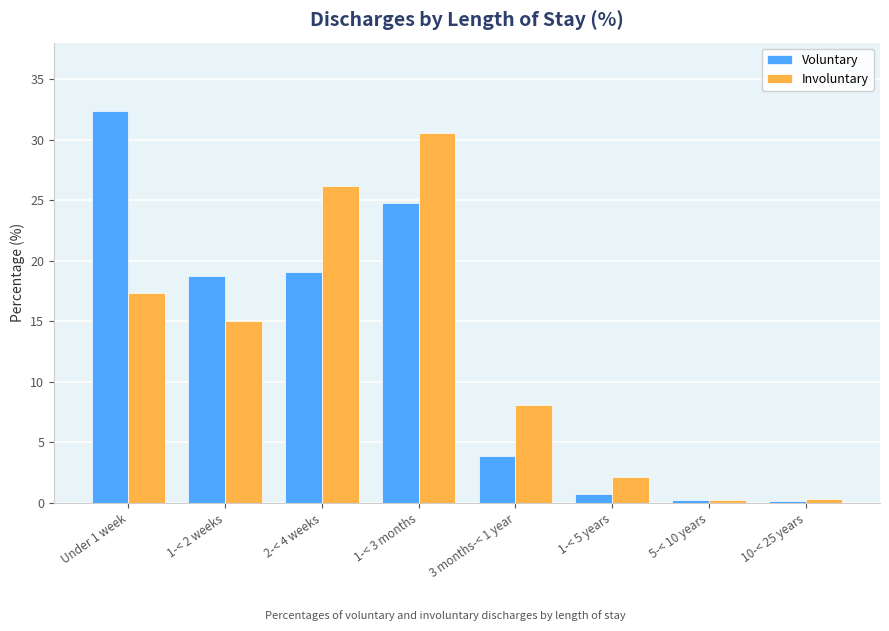

What is the smallest value displayed?

0.2